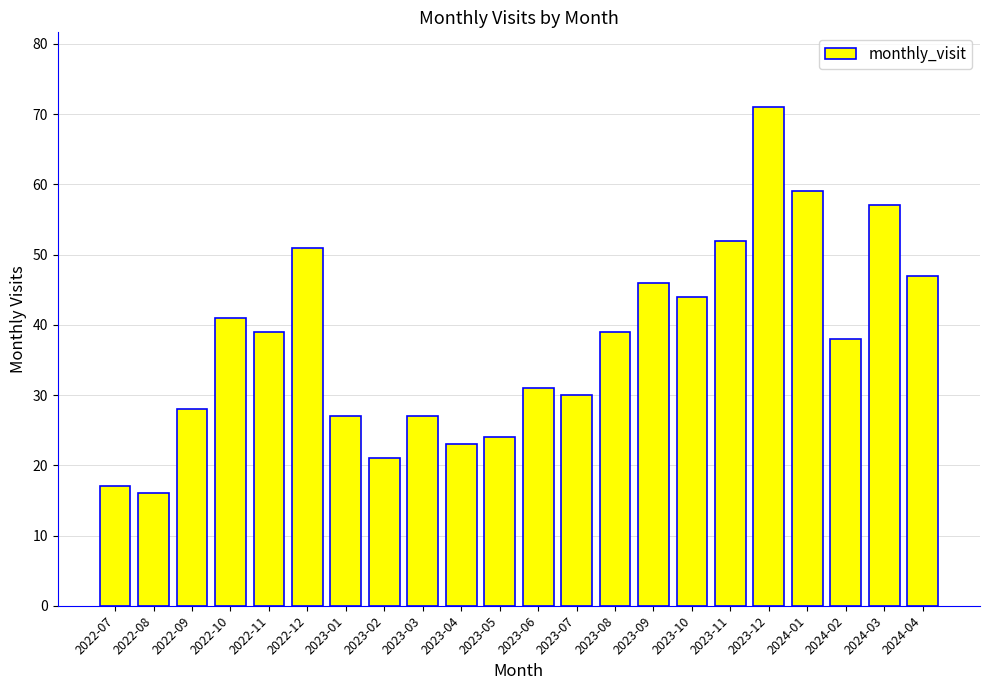

What is the value of the 14th bar from the left?

39